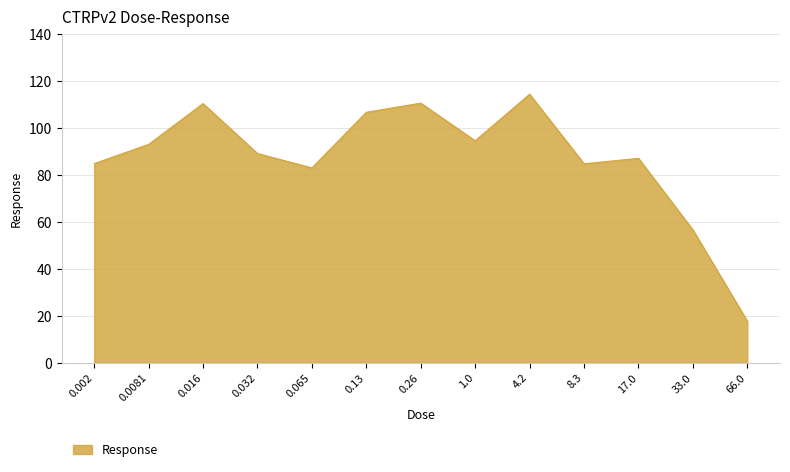

How many lines are shown in the chart?

1